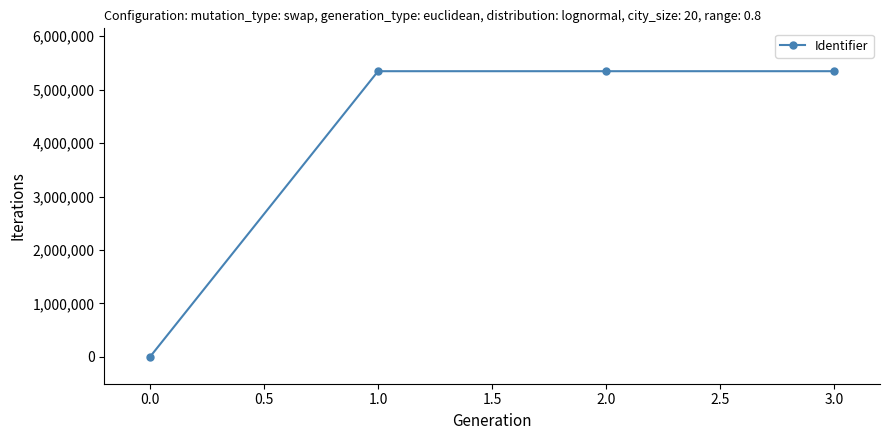

The value at 3.0 is 3140382. True or false?

False